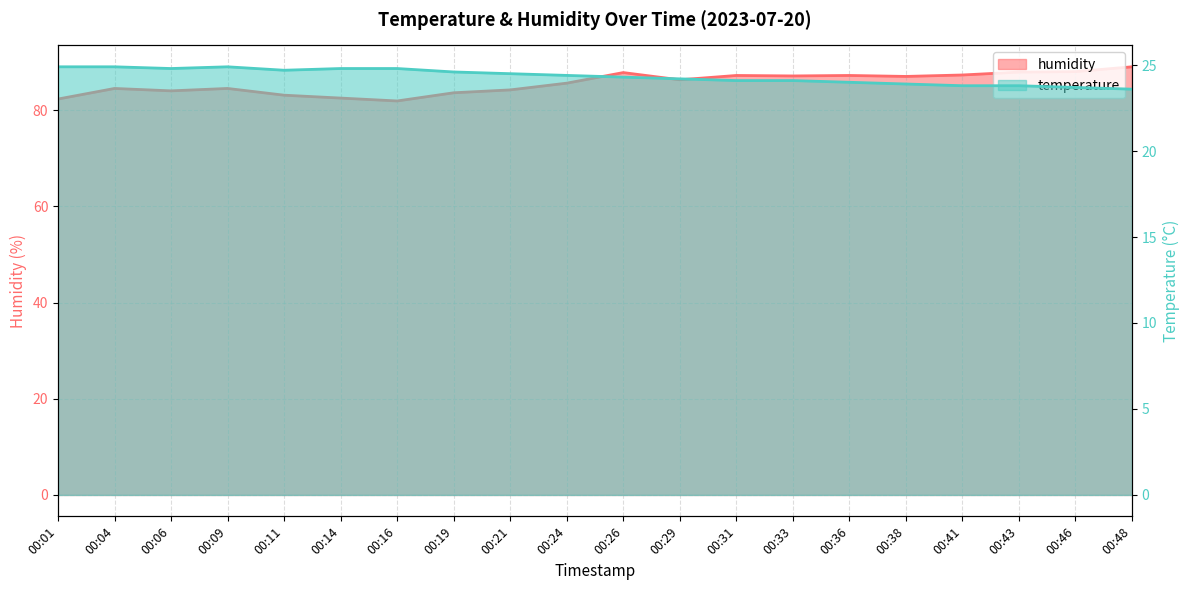

True or false: temperature has more than 1 points higher than both neighbors.

False